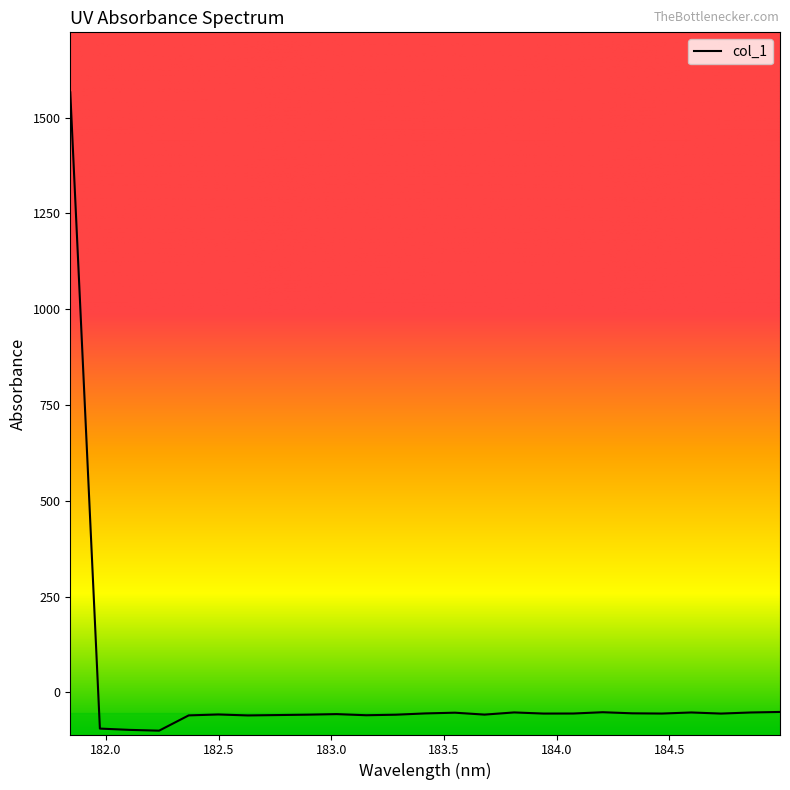

What is the minimum value shown in the chart?

-100.1